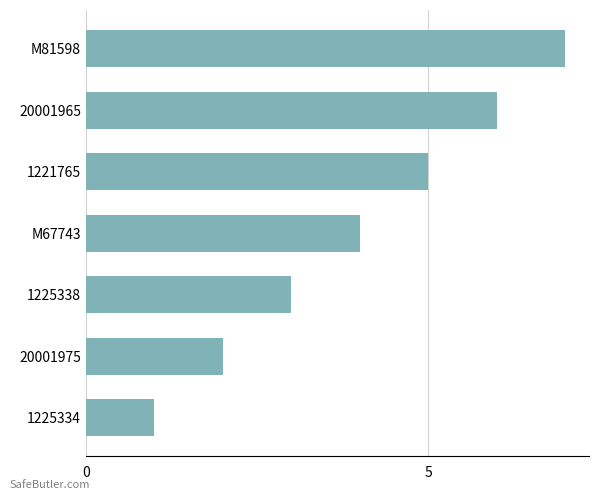

List the labels in order of value, smallest first.

1225334, 20001975, 1225338, M67743, 1221765, 20001965, M81598